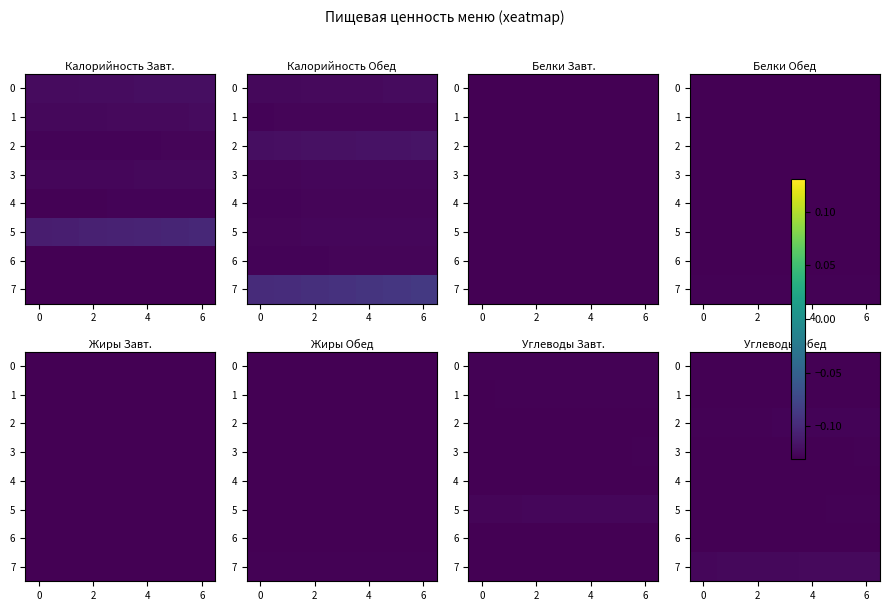

Which category has the highest value in the 2 series?

6